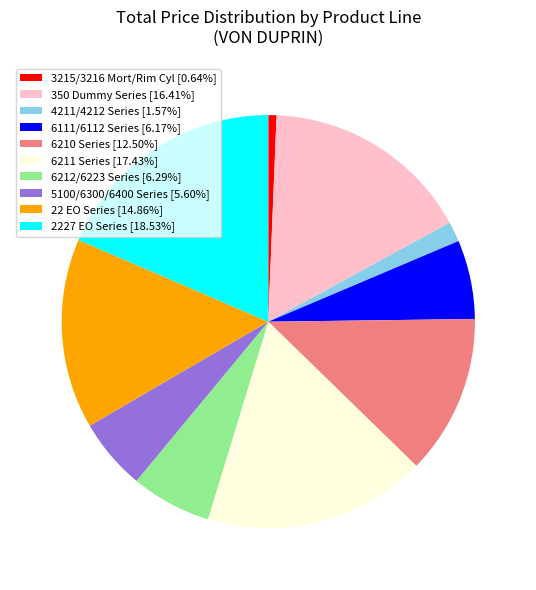

Is 6210 Series [12.50%] the majority of the pie?

No